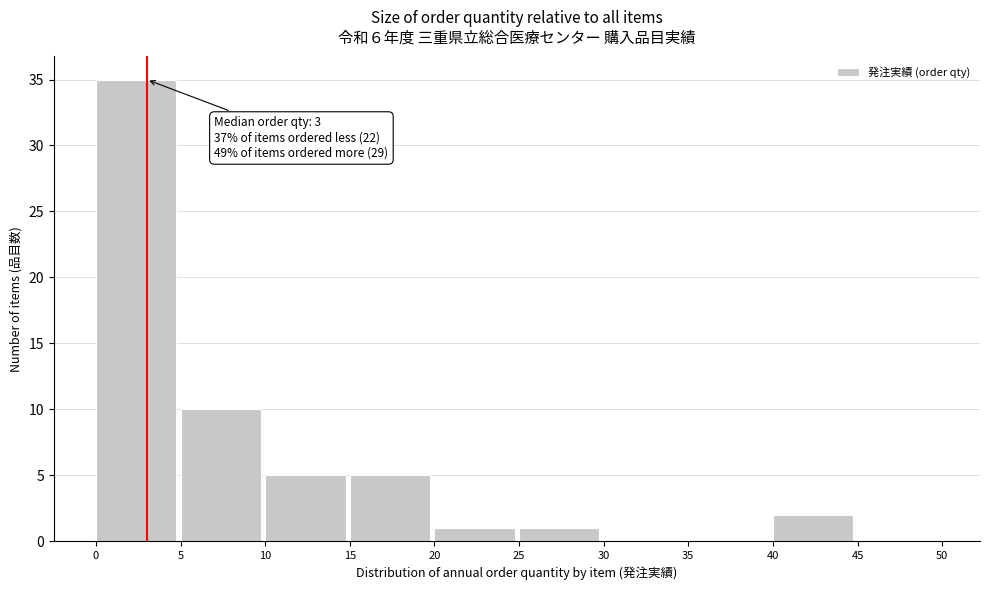

Which range on the x-axis has the tallest bar?

0 to 5